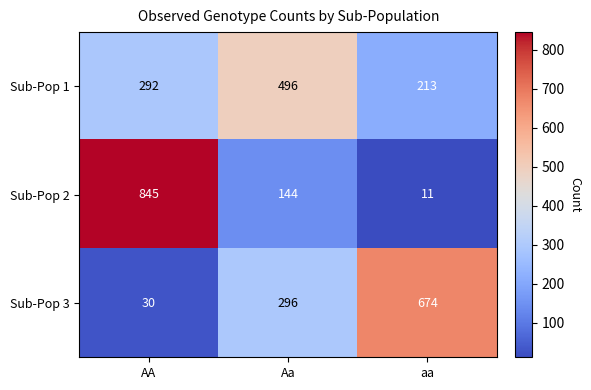

Between AA and aa, which series saw the biggest shift?

Sub-Pop 2